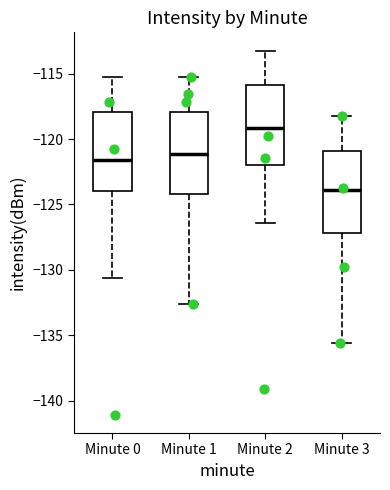

Reading left to right, transcribe this box plot: for each box, give where its median line is, the range the box spans, and where its two whiskers end, as read against the y-axis. The values are not printed on the chart, so give them approximately, as read against the axis.

Minute 0: median -121.5, box -124.0 to -118.0, whiskers -130.5 to -115.0
Minute 1: median -121.0, box -124.0 to -118.0, whiskers -132.5 to -115.0
Minute 2: median -119.0, box -122.0 to -116.0, whiskers -126.5 to -113.0
Minute 3: median -124.0, box -127.0 to -121.0, whiskers -135.5 to -118.0